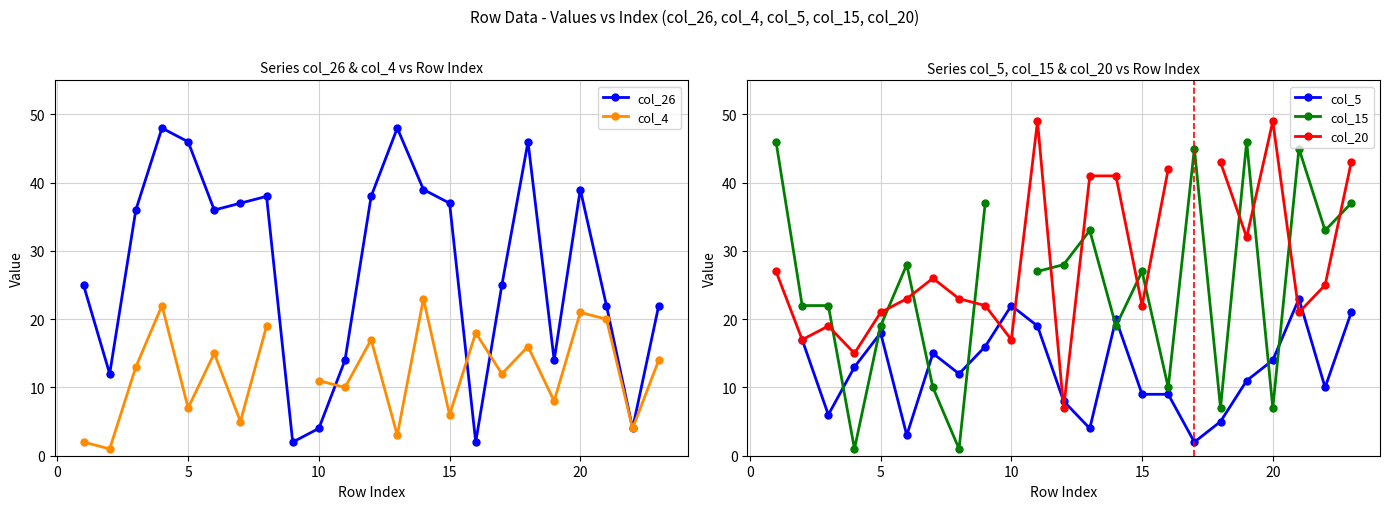

At how many categories does at least one series exceed 7?

23